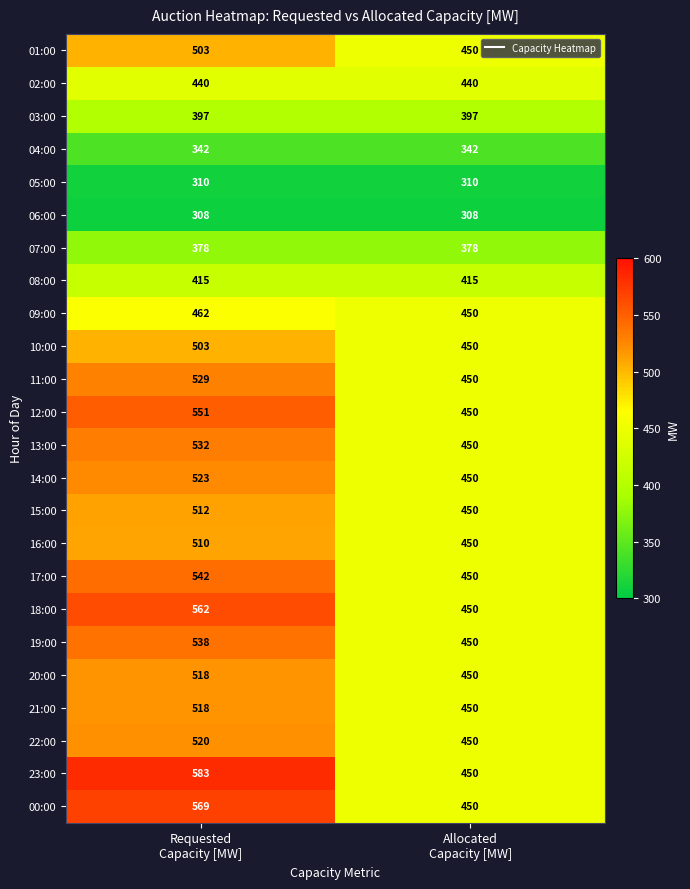

What is the smallest value displayed?

308